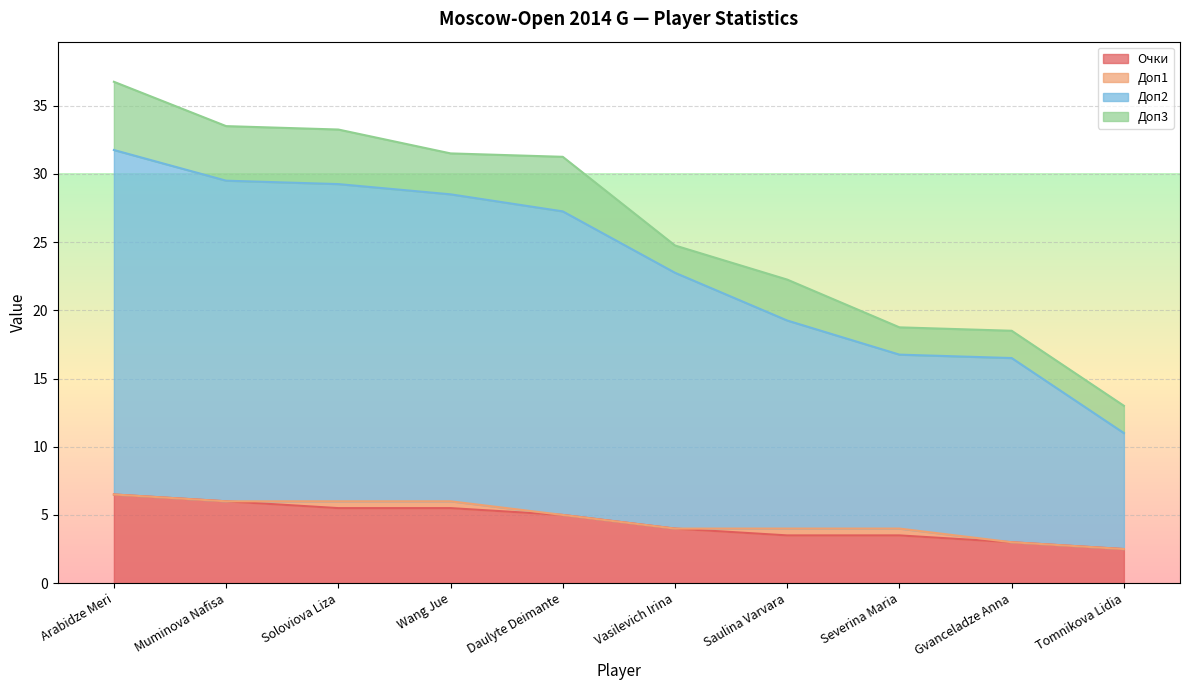

At which category is the sum across all series the highest?

Arabidze Meri